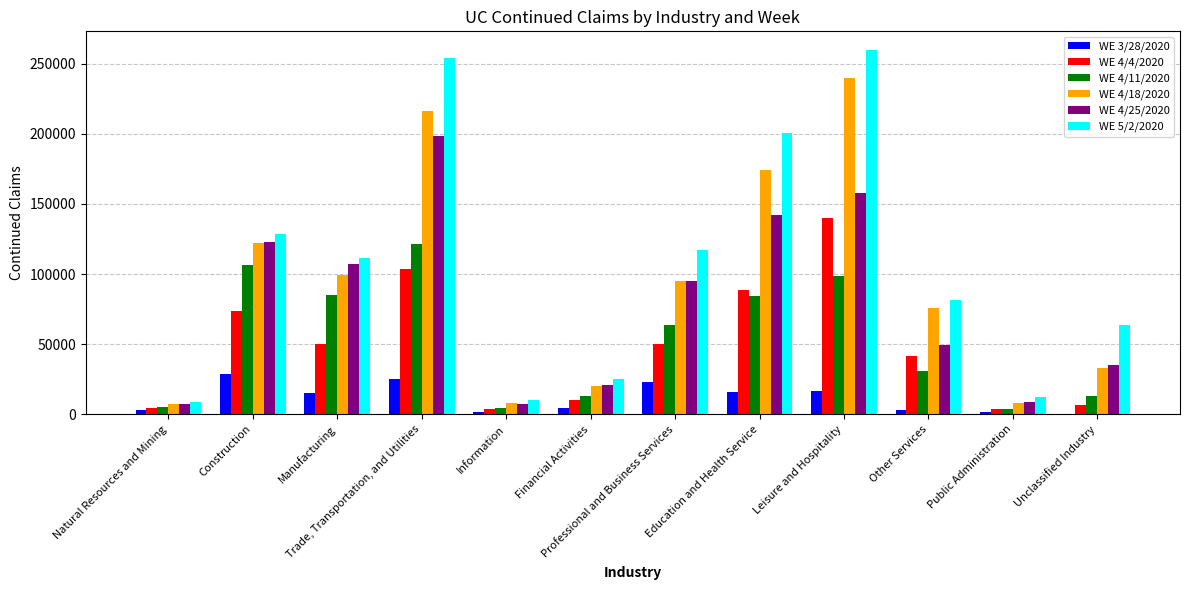

Which series has the largest total across all categories?

WE 5/2/2020